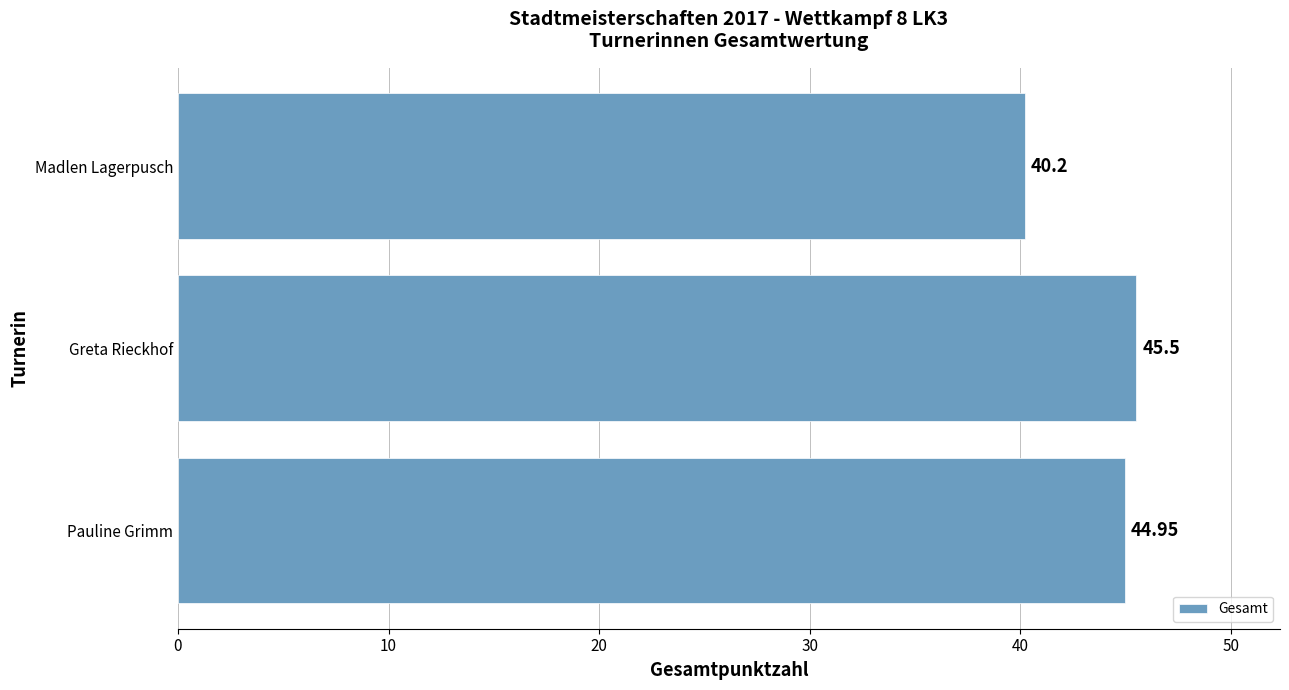

What is the greatest value displayed?

45.5